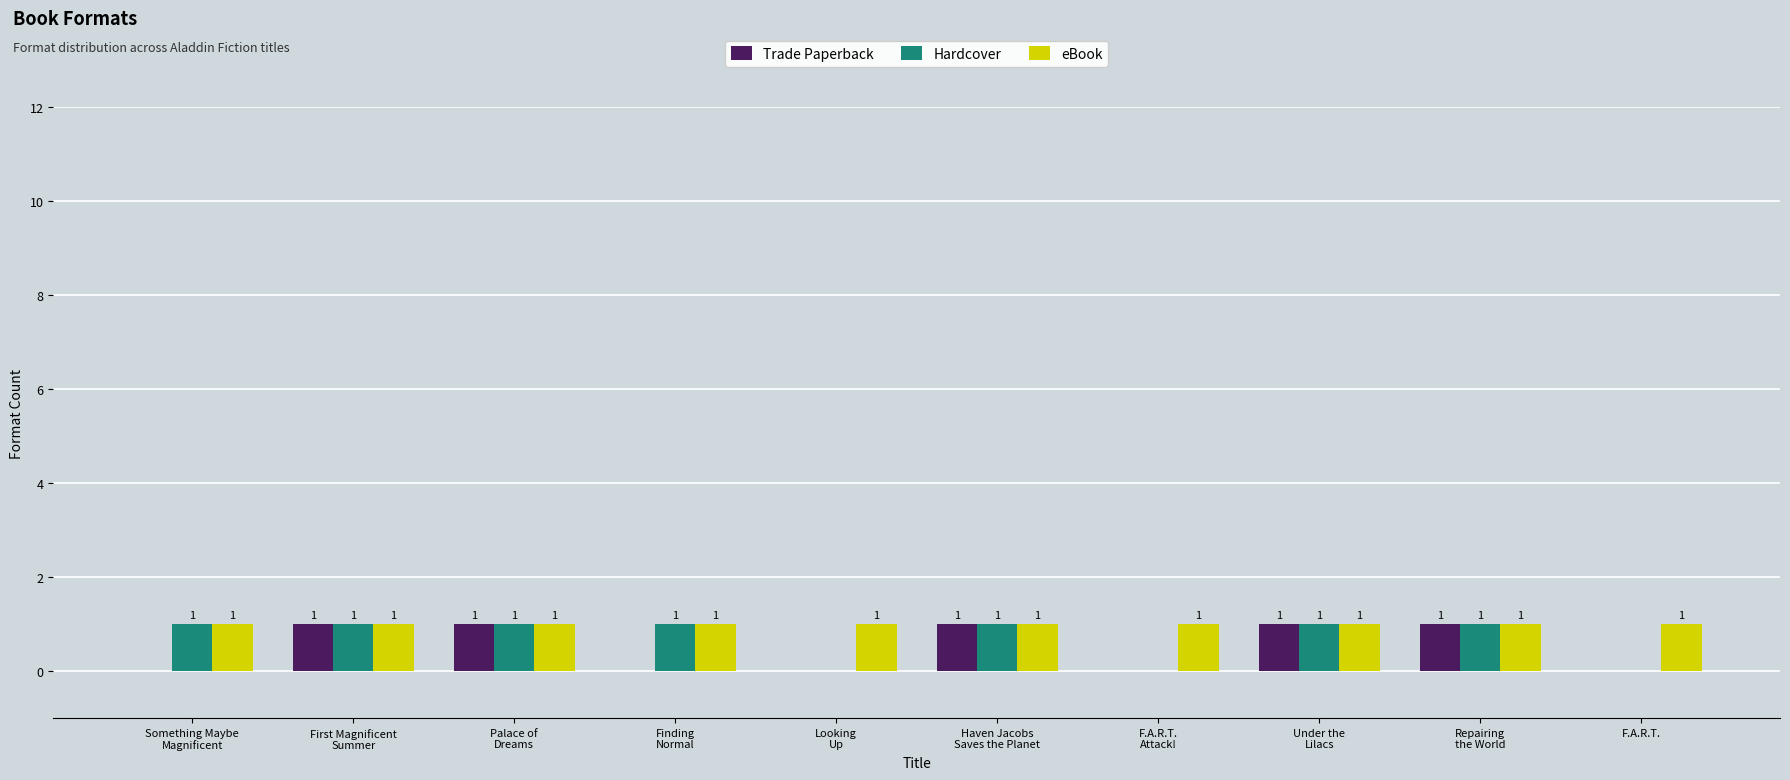

How many Trade Paperback values are between 0 and 1?

10